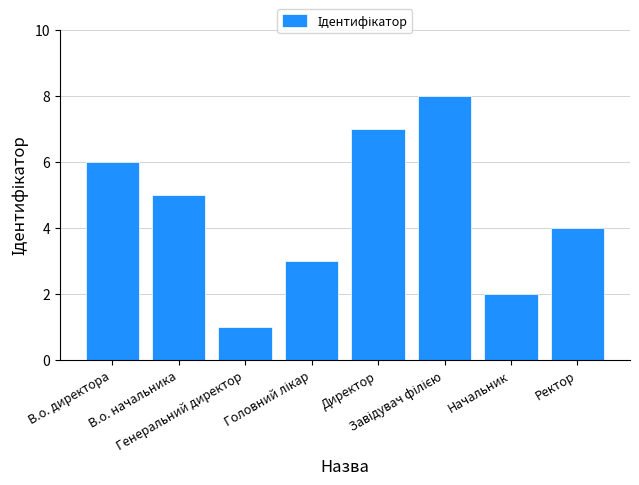

The chart shows a value of 3 at В.о. начальника. True or false?

False